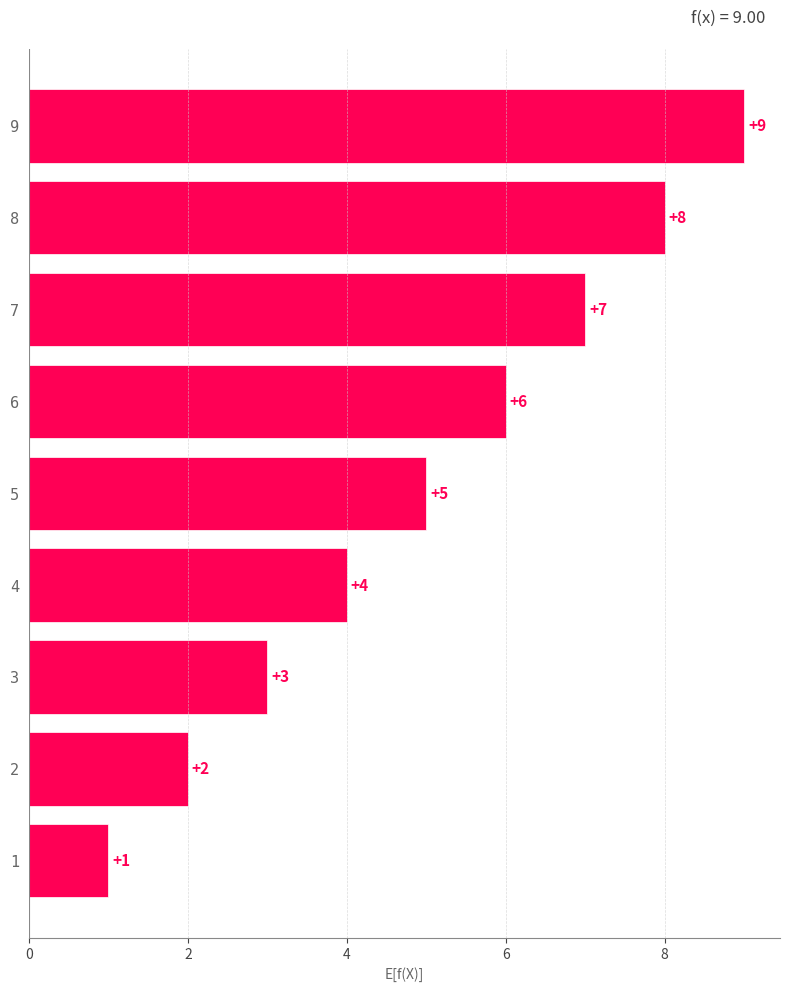

The value at 6 is 6. True or false?

True